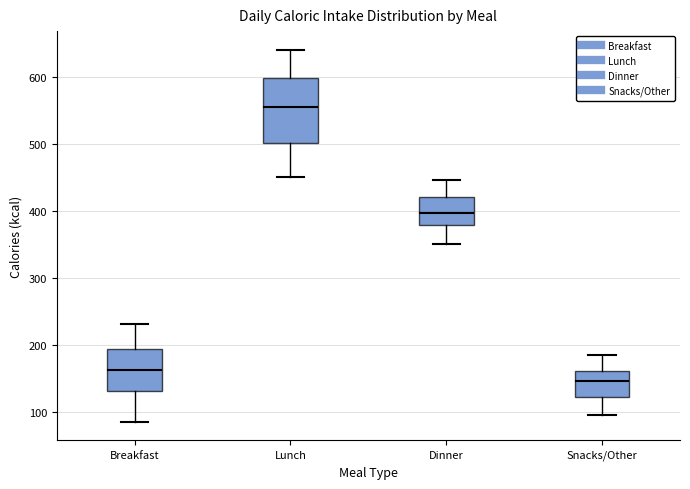

Reading left to right, transcribe this box plot: for each box, give where its median line is, the range the box spans, and where its two whiskers end, as read against the y-axis. The values are not printed on the chart, so give them approximately, as read against the axis.

Breakfast: median 160, box 130 to 190, whiskers 90 to 230
Lunch: median 560, box 500 to 600, whiskers 450 to 640
Dinner: median 400, box 380 to 420, whiskers 350 to 450
Snacks/Other: median 150, box 120 to 160, whiskers 100 to 190